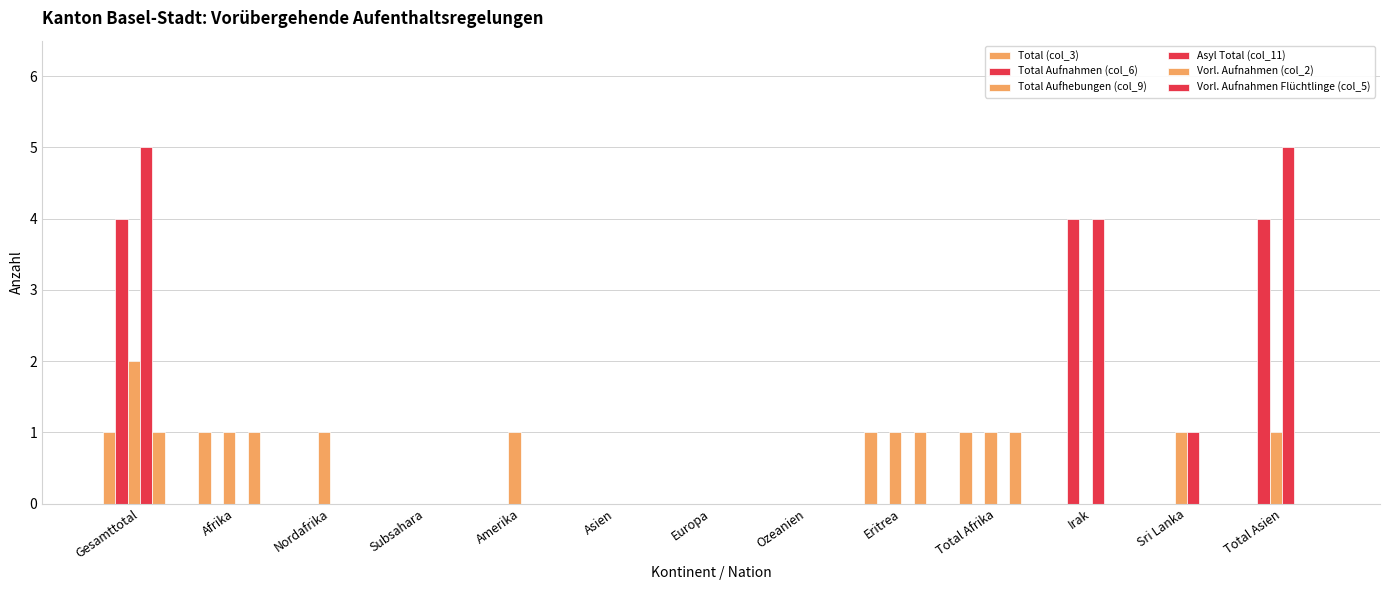

Which category has the lowest value in the Total Aufhebungen (col_9) series?

Subsahara